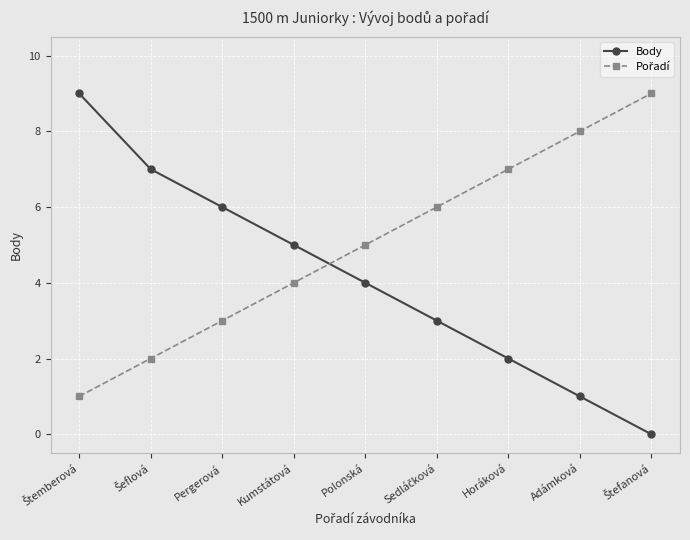

What position from the right is Kumstátová?

6